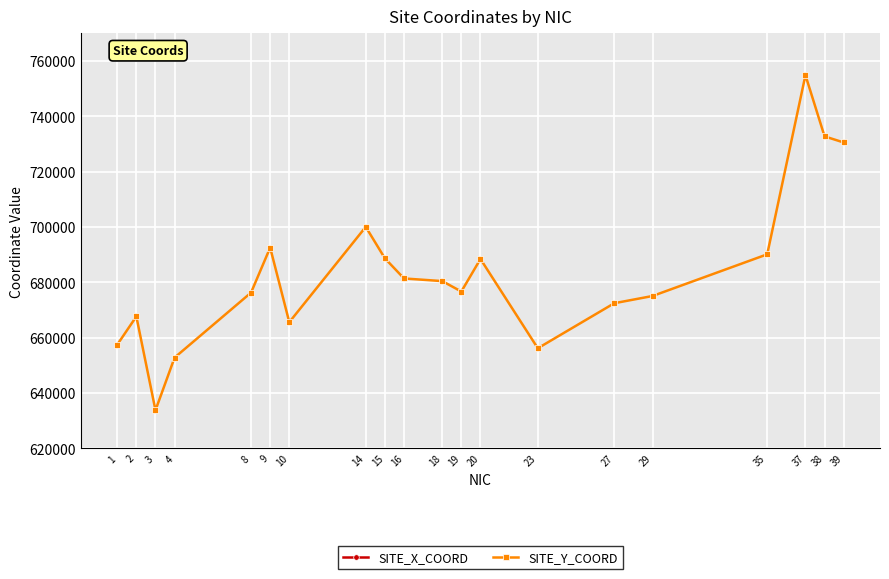

What are all the series names shown in the legend?

SITE_X_COORD, SITE_Y_COORD